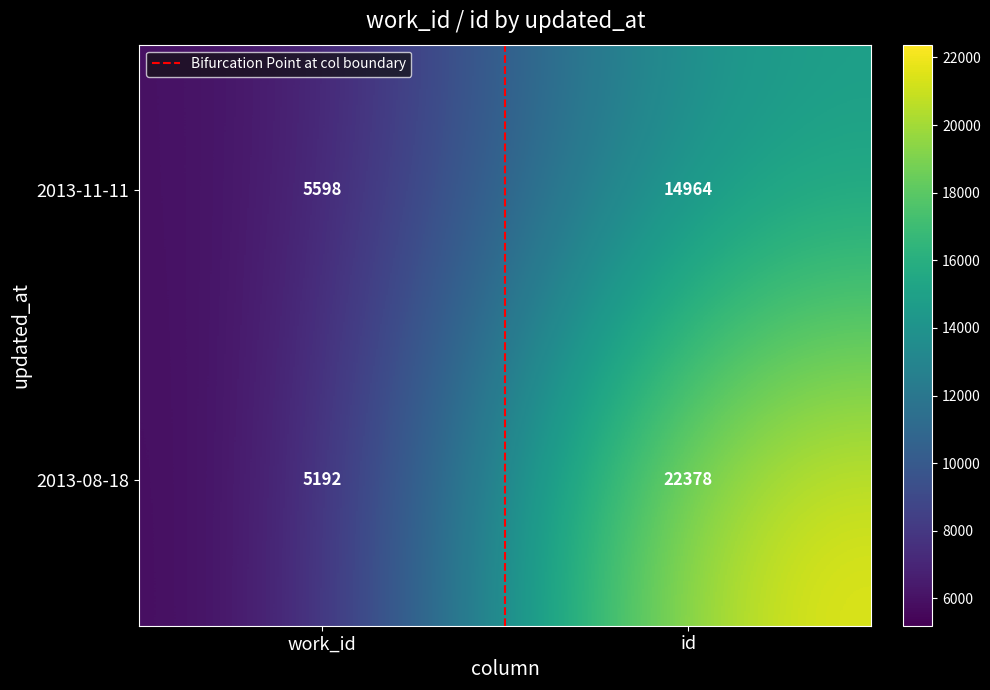

What is the difference between the 2013-08-18 values at work_id and id?

17186